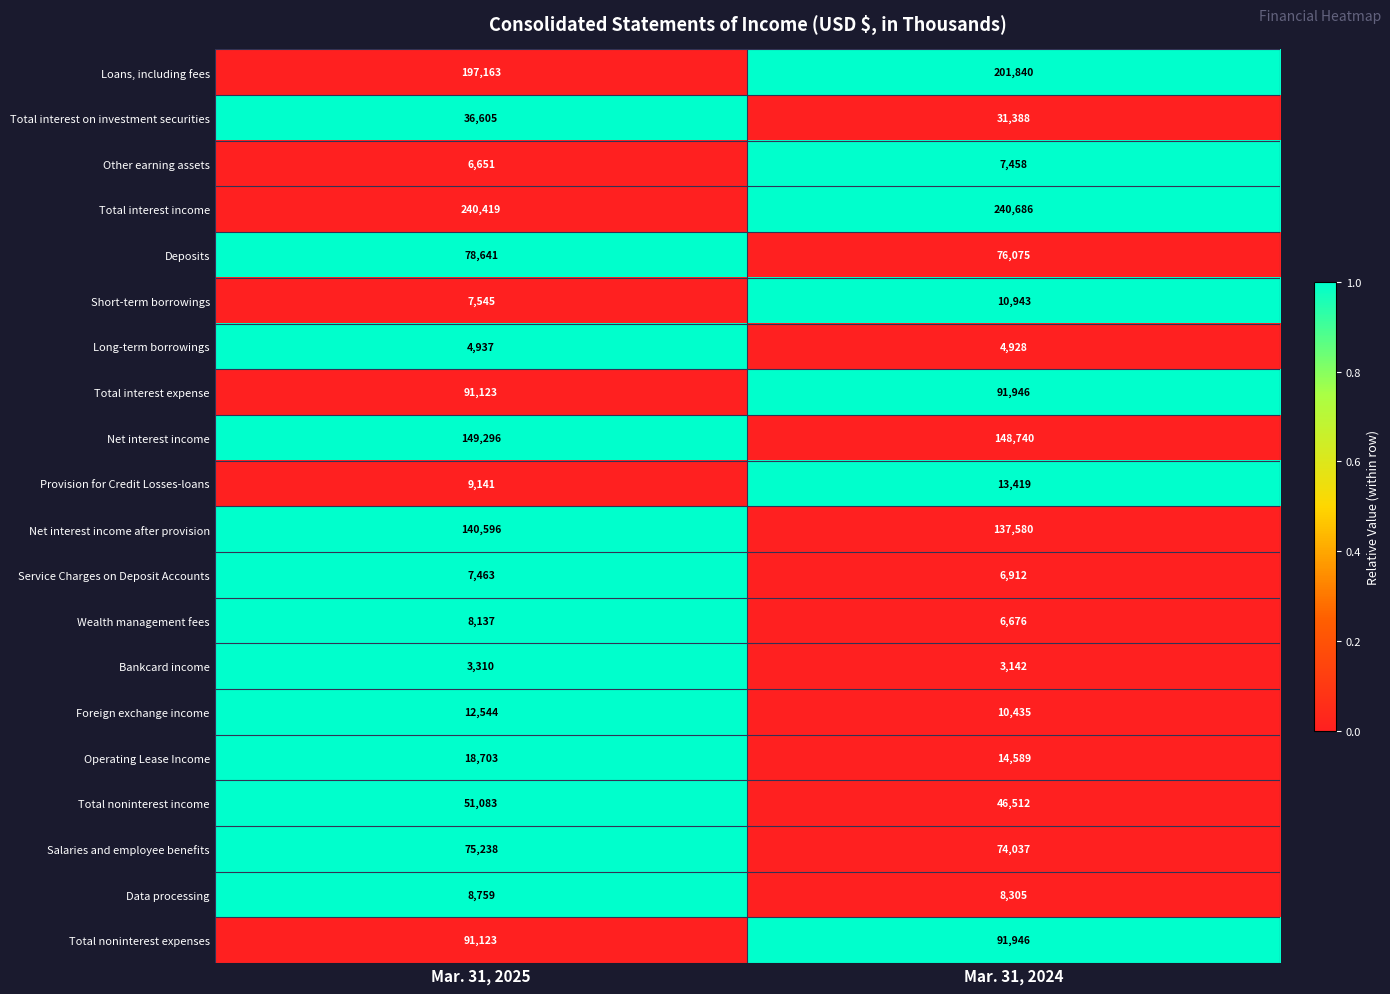

How many categories are shown in the chart?

2